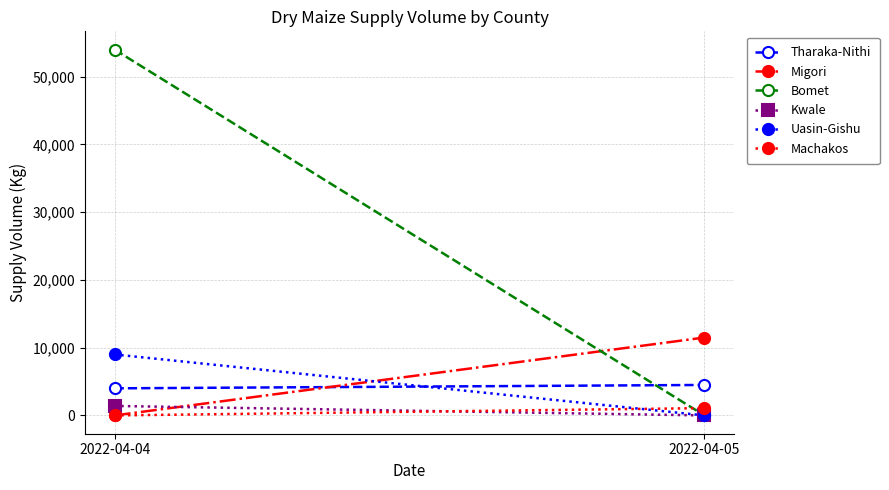

What is the sum of the Migori values at 2022-04-04 and 2022-04-05?

11500